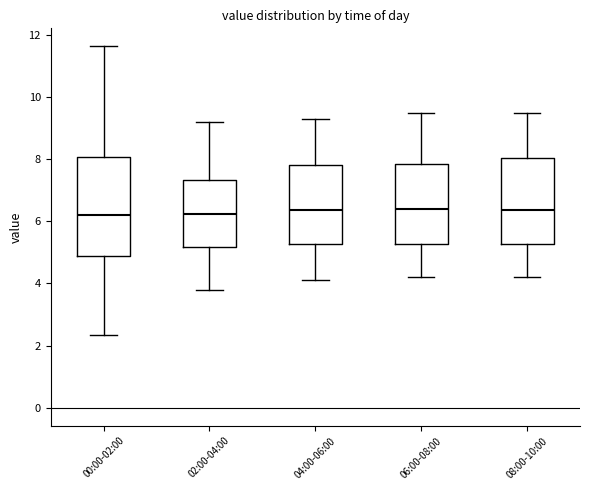

Reading left to right, read every box against the y-axis: the position of its median line, the range the box covers, and the ends of its whiskers. The values are not printed on the chart, so give them approximately, as read against the axis.

00:00-02:00: median 6.2, box 4.8 to 8.0, whiskers 2.4 to 11.6
02:00-04:00: median 6.2, box 5.2 to 7.4, whiskers 3.8 to 9.2
04:00-06:00: median 6.4, box 5.2 to 7.8, whiskers 4.2 to 9.4
06:00-08:00: median 6.4, box 5.2 to 7.8, whiskers 4.2 to 9.6
08:00-10:00: median 6.4, box 5.2 to 8.0, whiskers 4.2 to 9.6